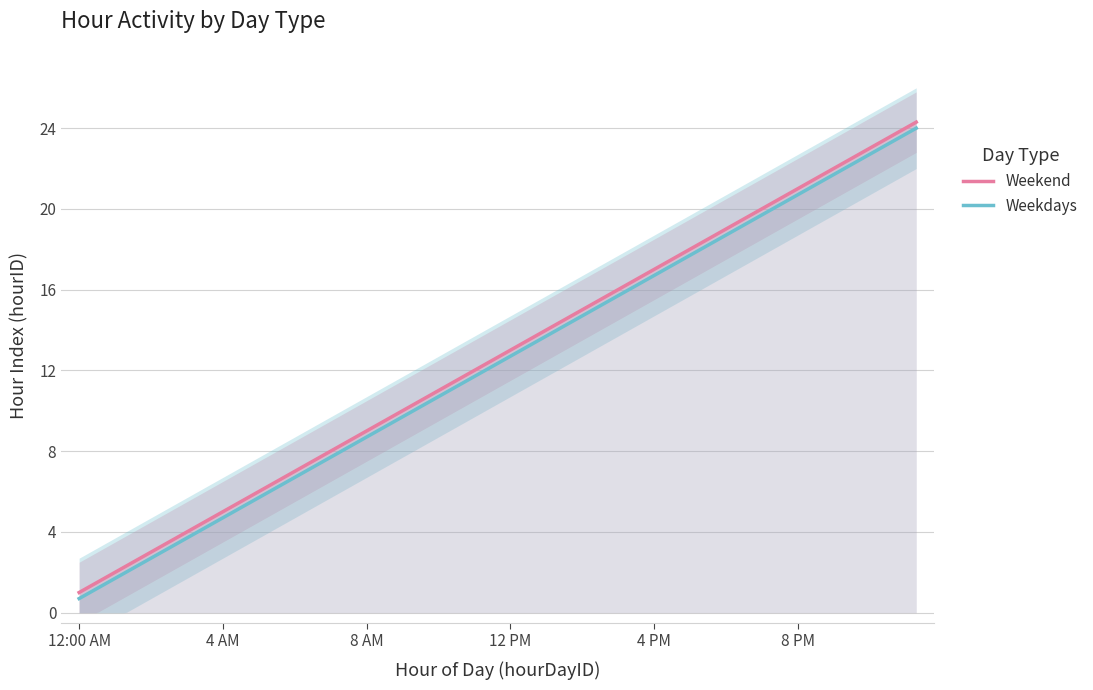

What is the average value of the Weekend series?

12.7